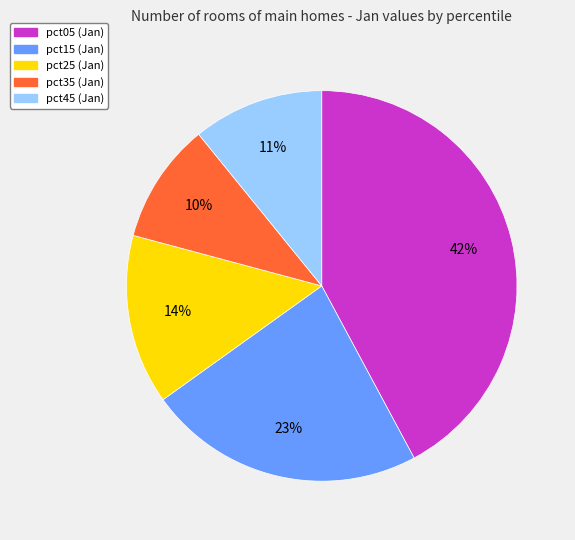

Does any single category account for the majority?

No